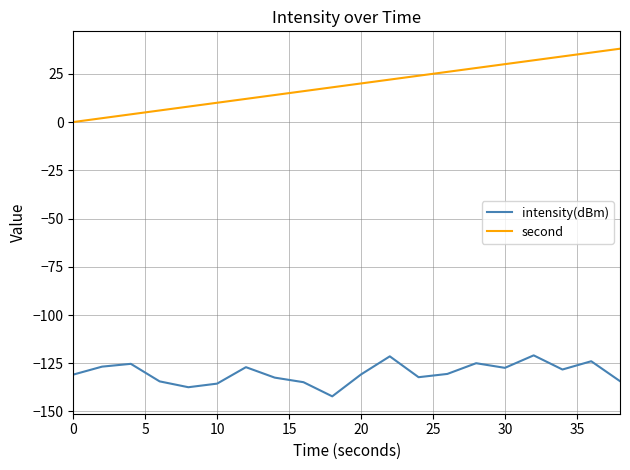

True or false: second and intensity(dBm) intersect in this chart.

False